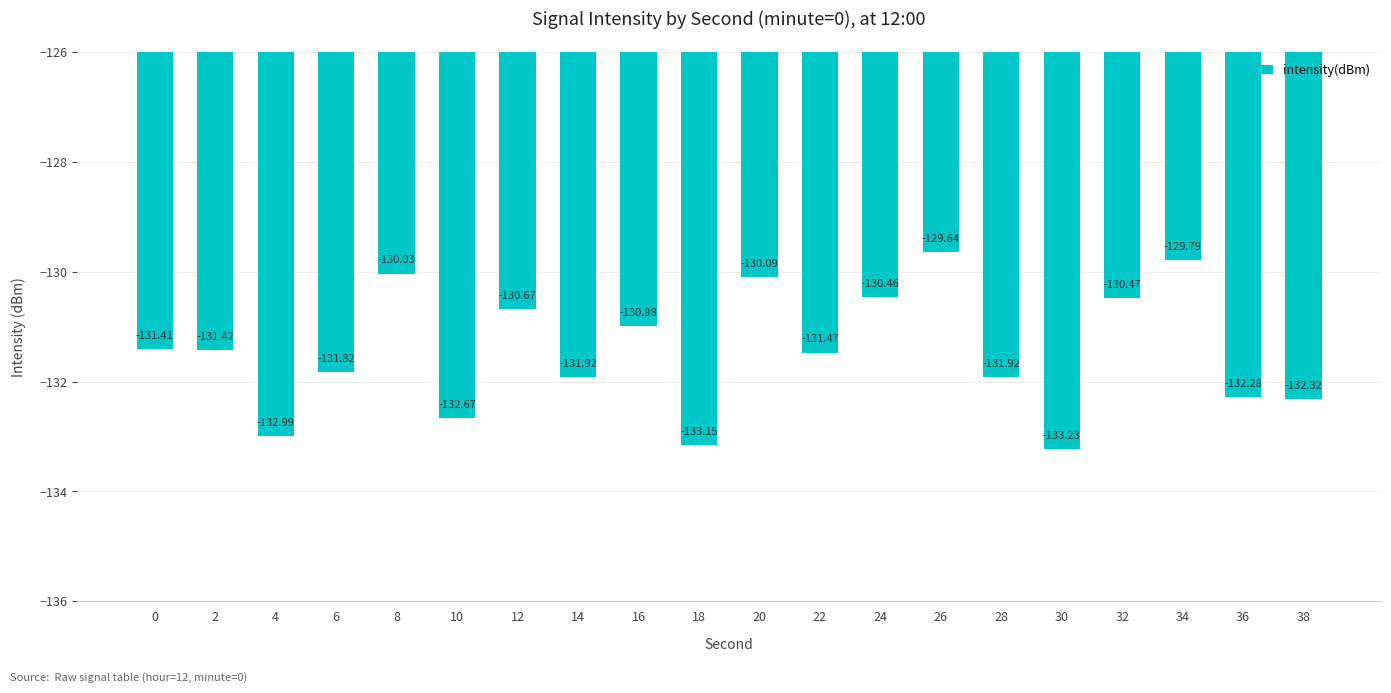

What is the change in value from 14 to 18?

-1.2